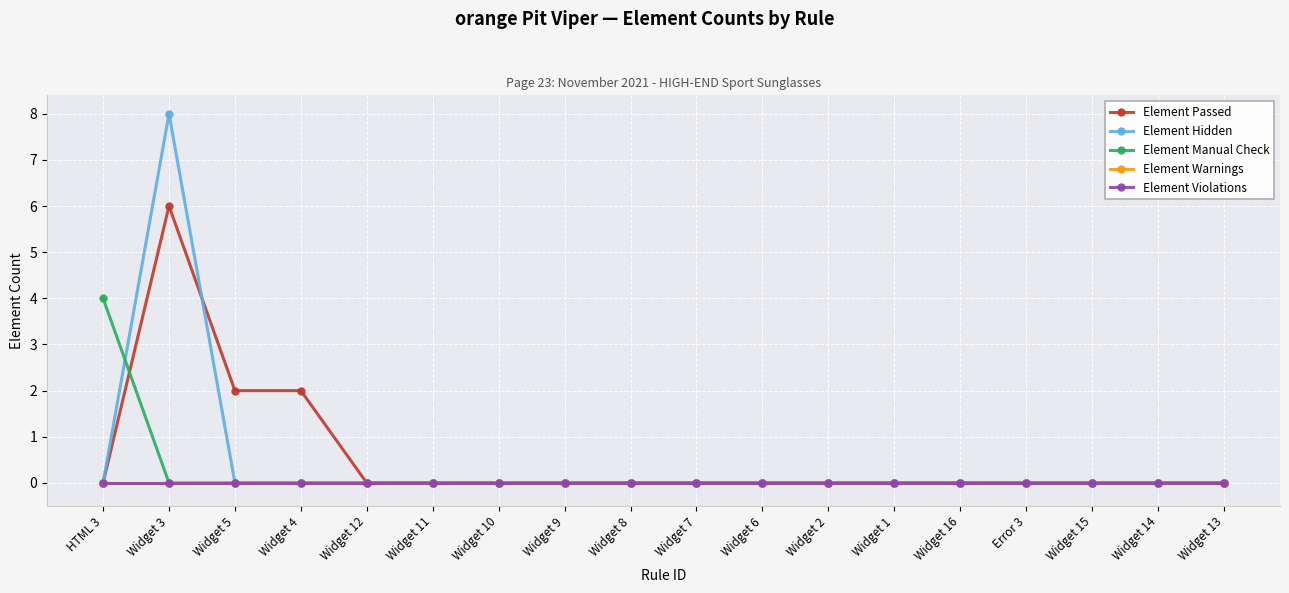

Does the chart have visible grid lines?

Yes